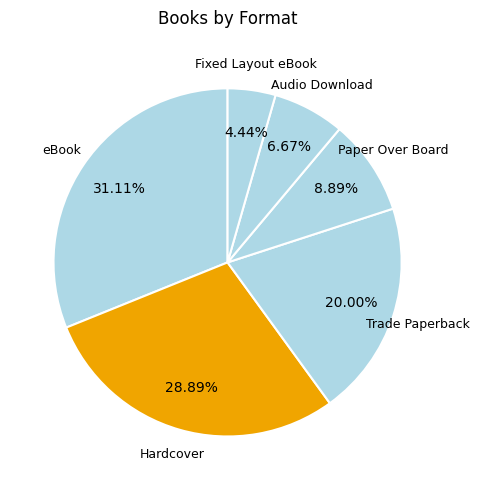

Is there any slice that represents more than half of the pie?

No